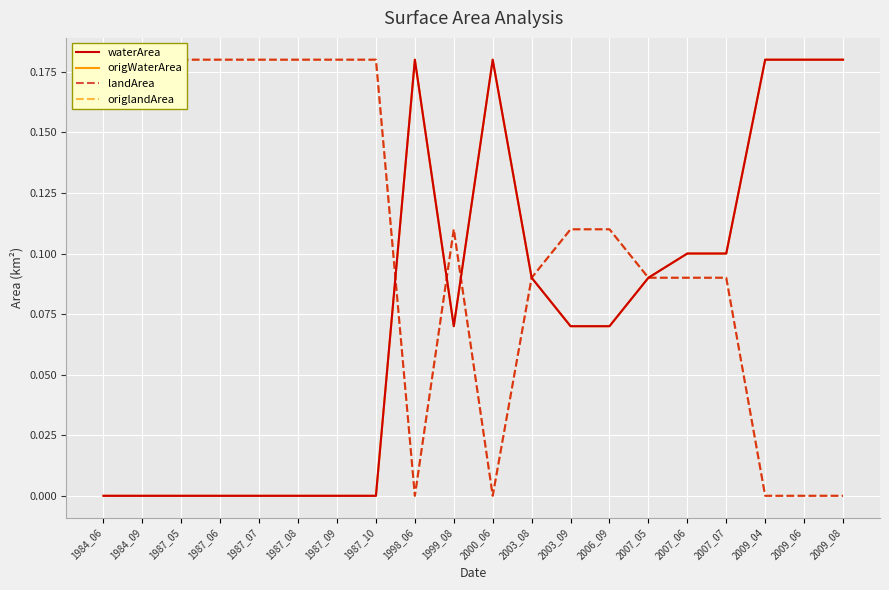

What are all the series names shown in the legend?

waterArea, origWaterArea, landArea, origlandArea